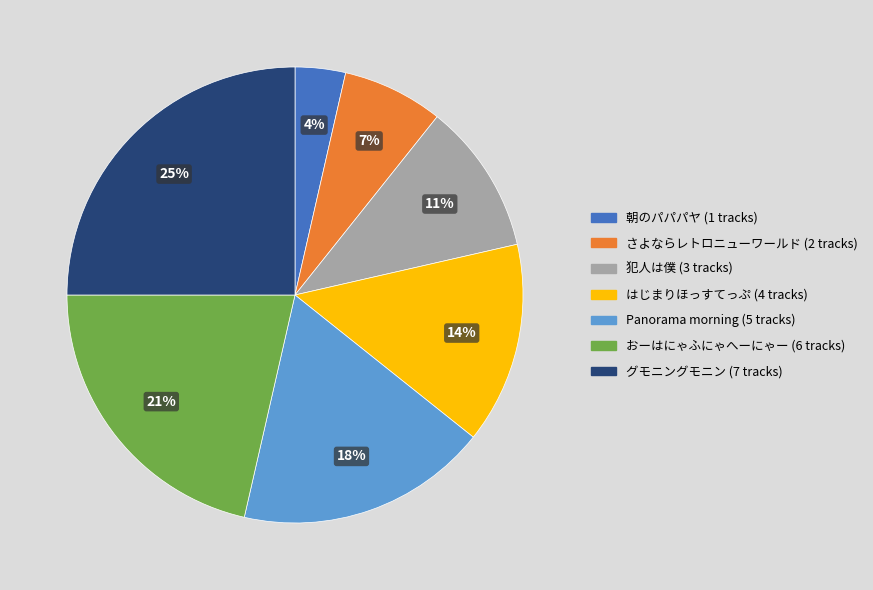

Approximately how many times larger is the value at 朝のパパパヤ compared to Panorama morning?

0.2